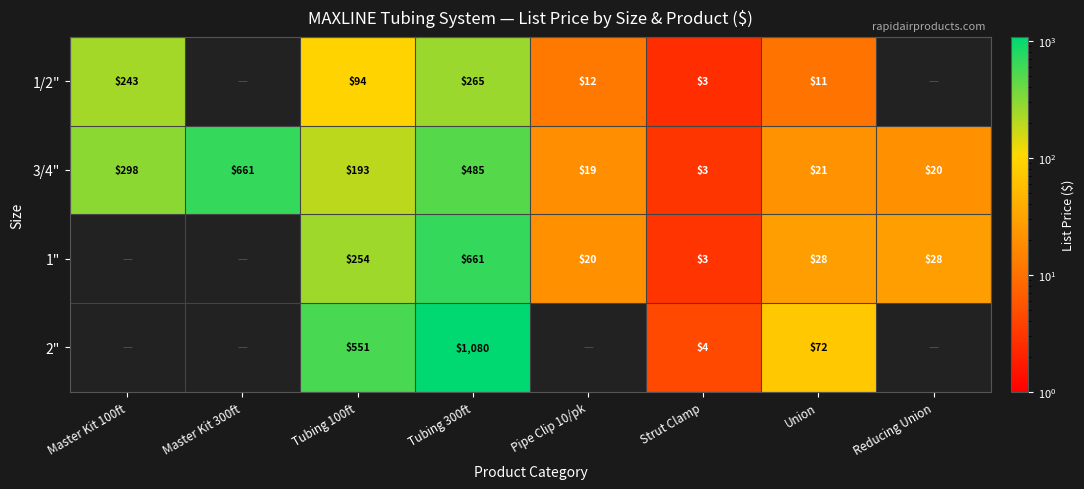

Is the value of 2" at Strut Clamp greater than the value of 1" at Union?

No